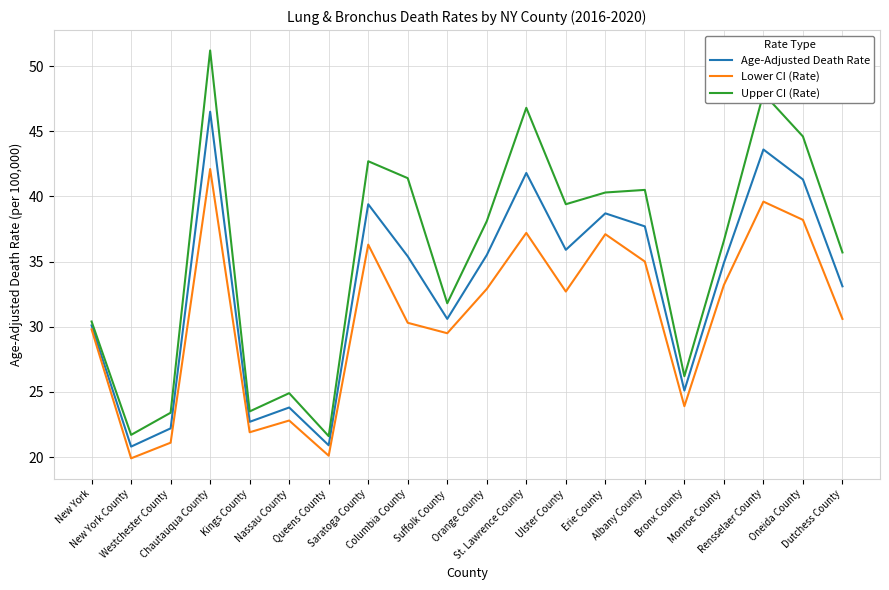

List the series in order of their overall mean, highest first.

Upper CI (Rate), Age-Adjusted Death Rate, Lower CI (Rate)